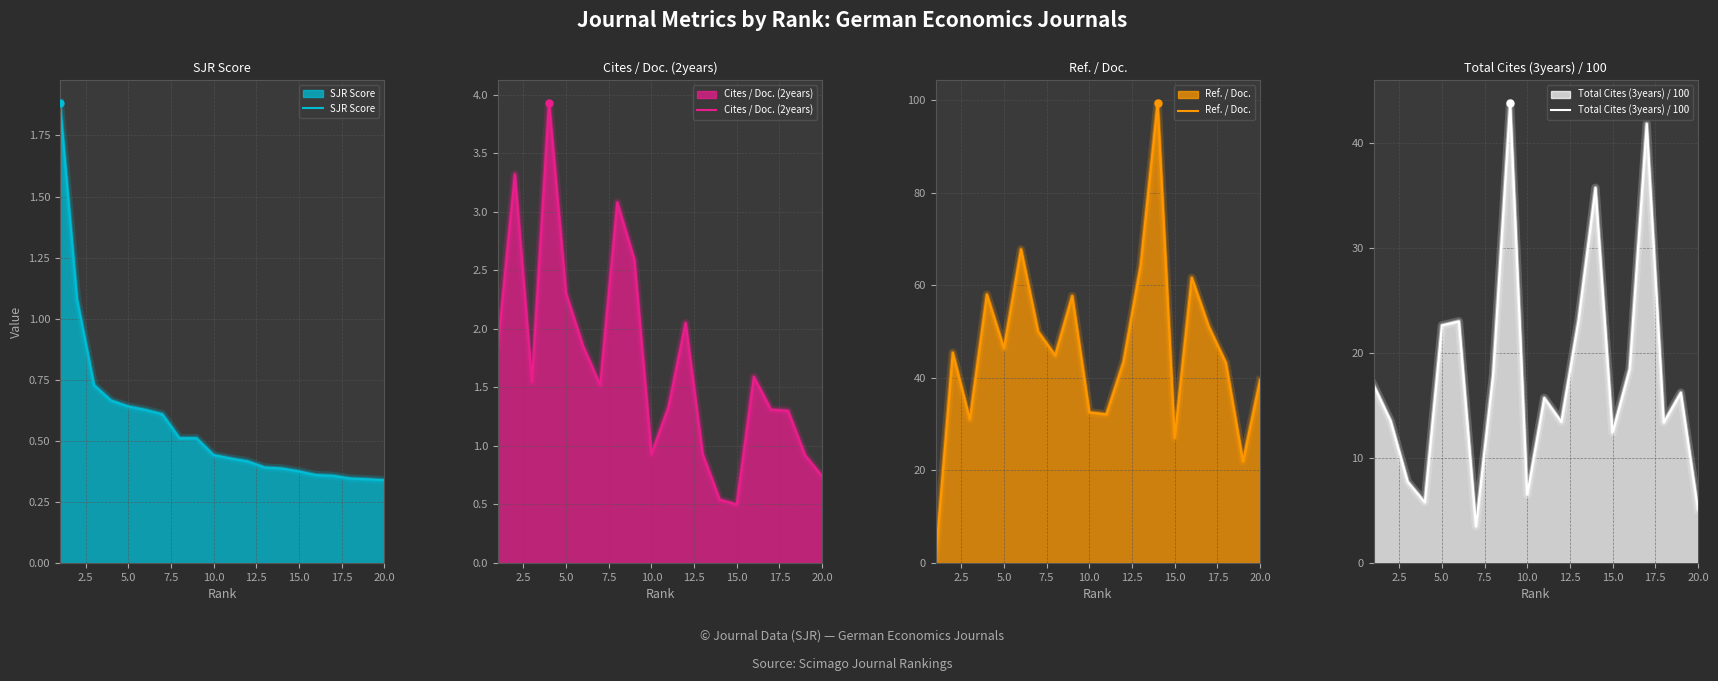

Which series ends up on top after the final intersection of SJR Score and Cites / Doc. (2years)?

Cites / Doc. (2years)